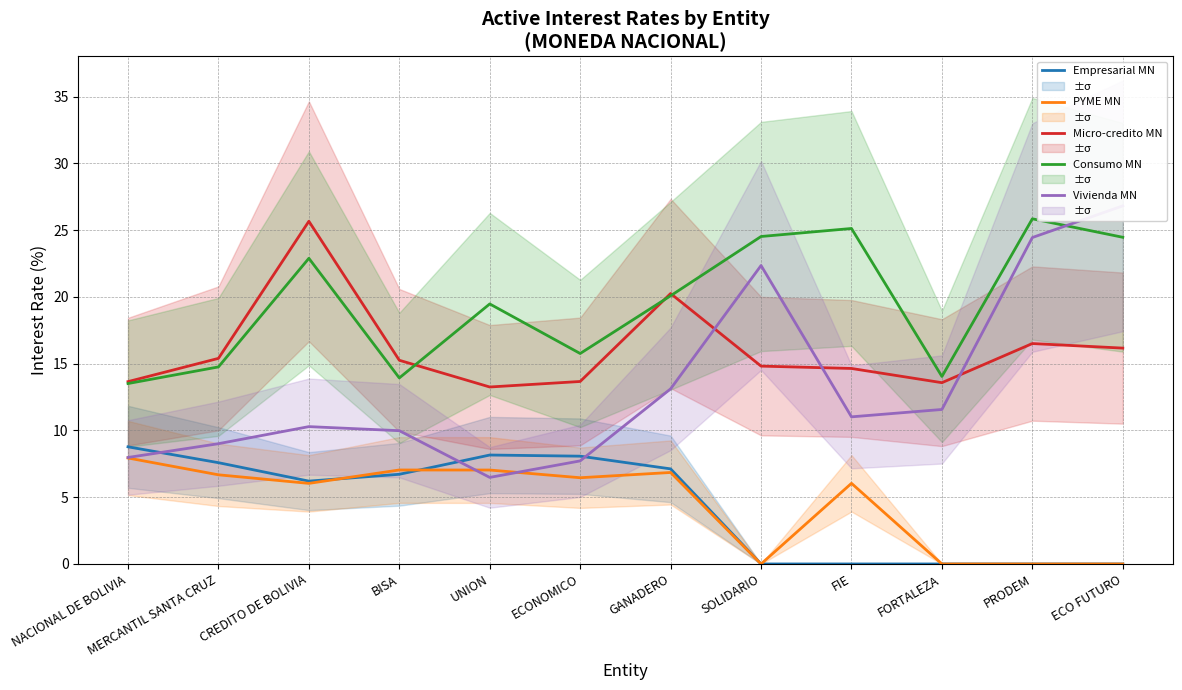

The Empresarial MN series shows 0.0 at FORTALEZA. True or false?

True